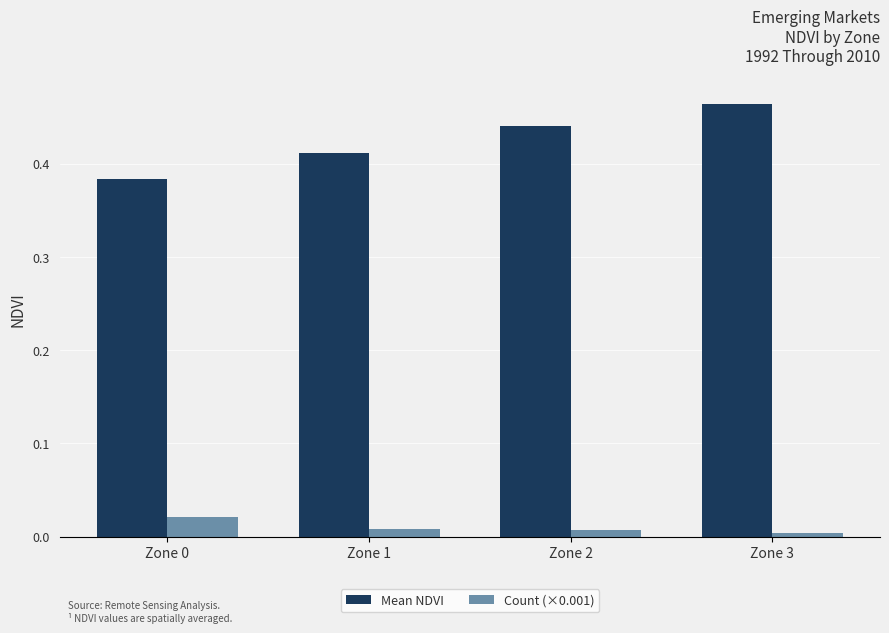

Rank the series by their average value, from lowest to highest.

Count (×0.001), Mean NDVI